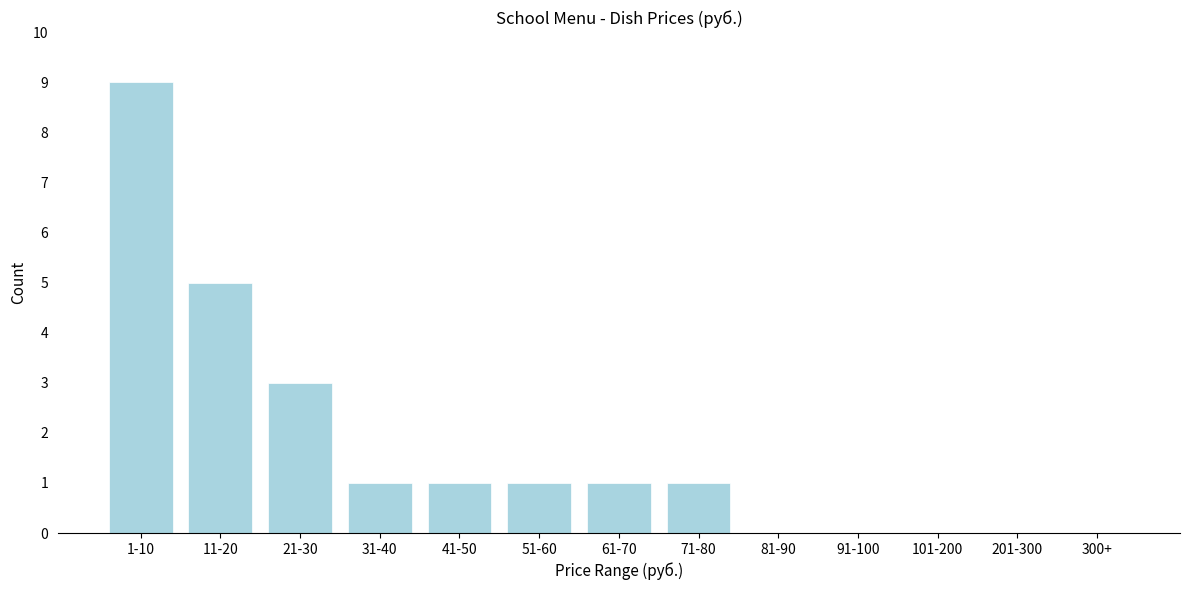

Reading right to left, list all the values displayed in this chart.

300+=0	201-300=0	101-200=0	91-100=0	81-90=0	71-80=1	61-70=1	51-60=1	41-50=1	31-40=1	21-30=3	11-20=5	1-10=9